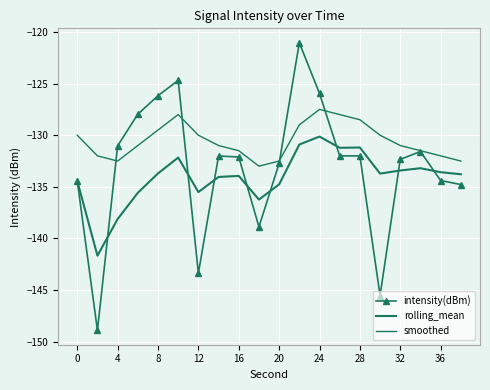

What is the difference between the maximum and minimum values in the intensity(dBm) series?

27.9